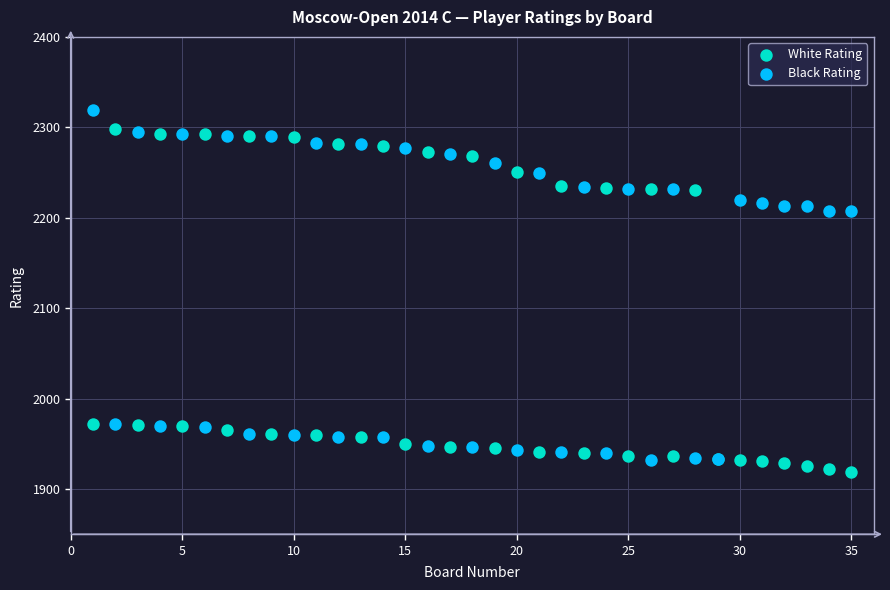

Which series has the widest spread of Y values?

Black Rating